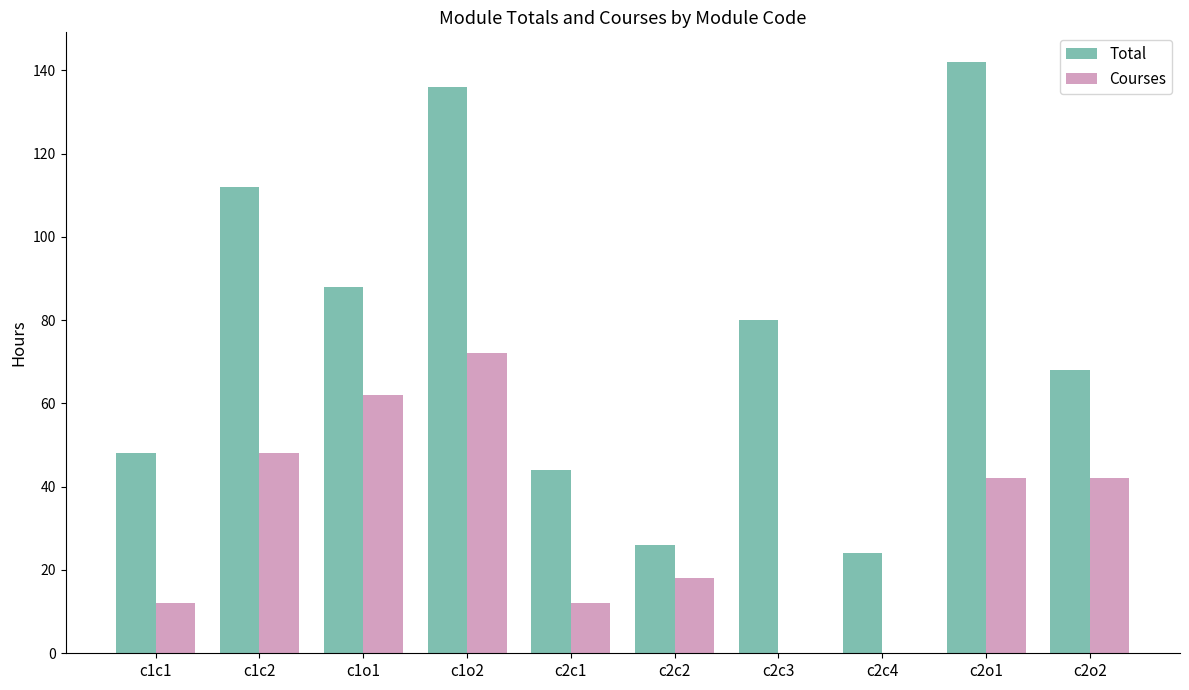

What is the sum of all Total values?

768